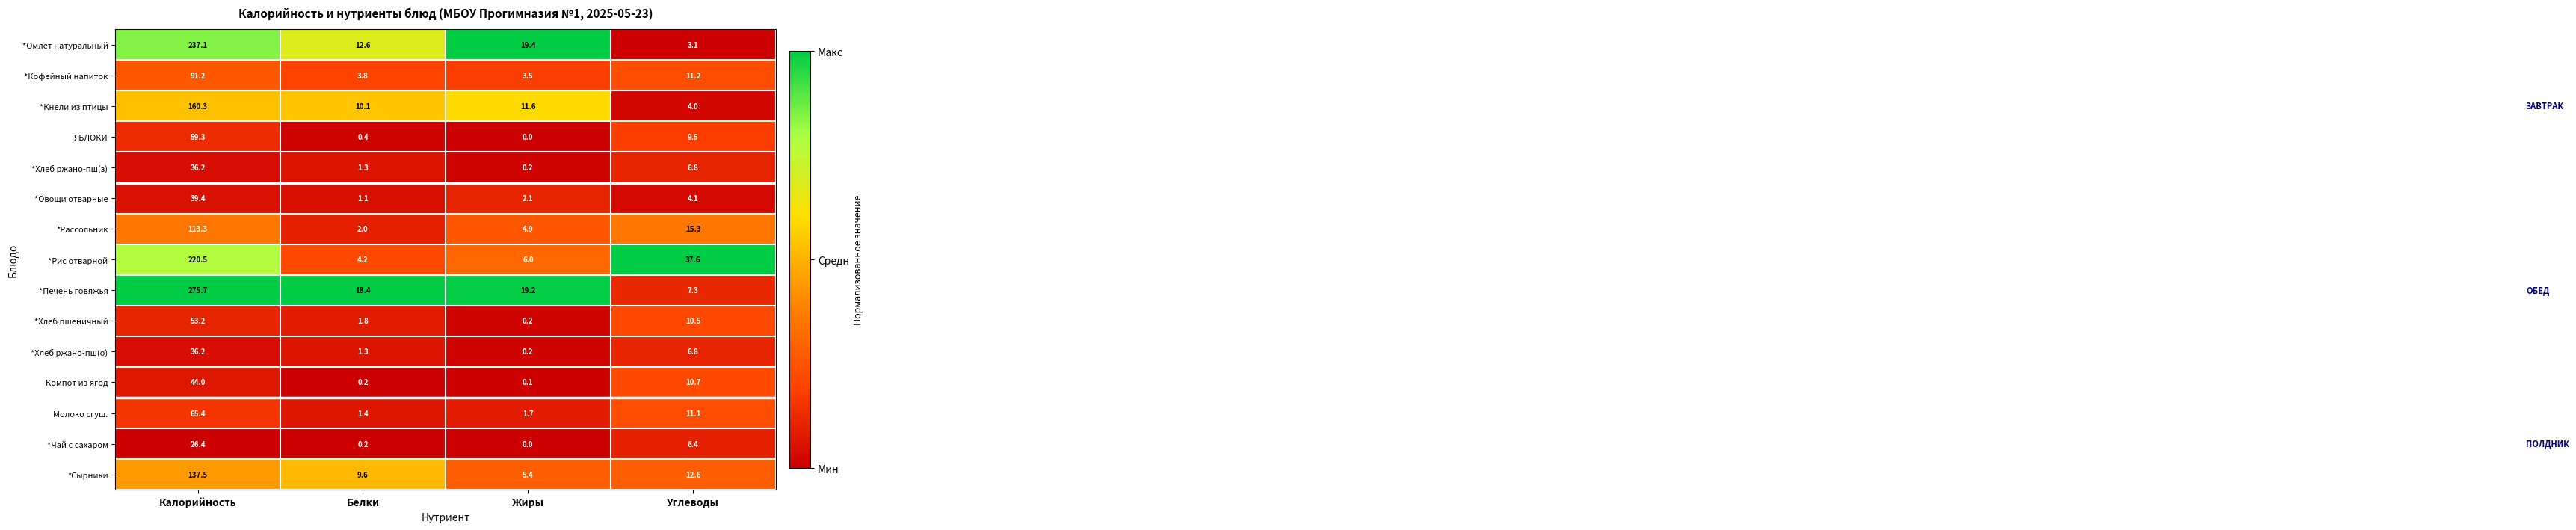

List the labels in order of *Рассольник value, largest first.

Калорийность, Углеводы, Жиры, Белки